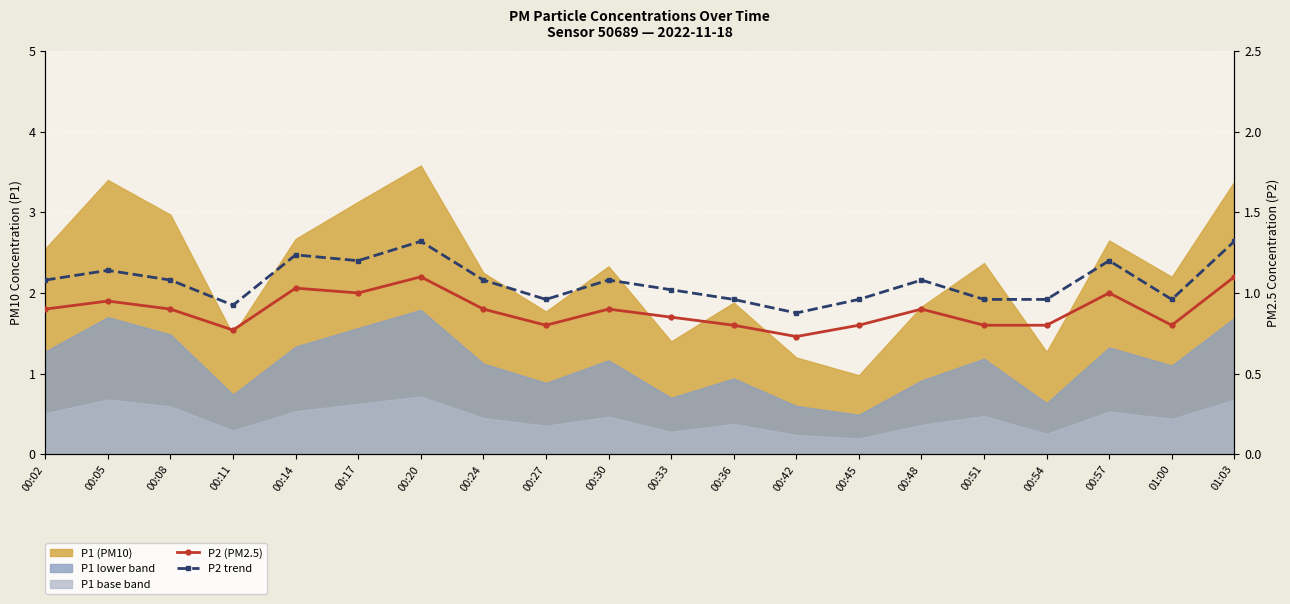

True or false: P2 (PM2.5) has more than 0 points higher than both neighbors.

True